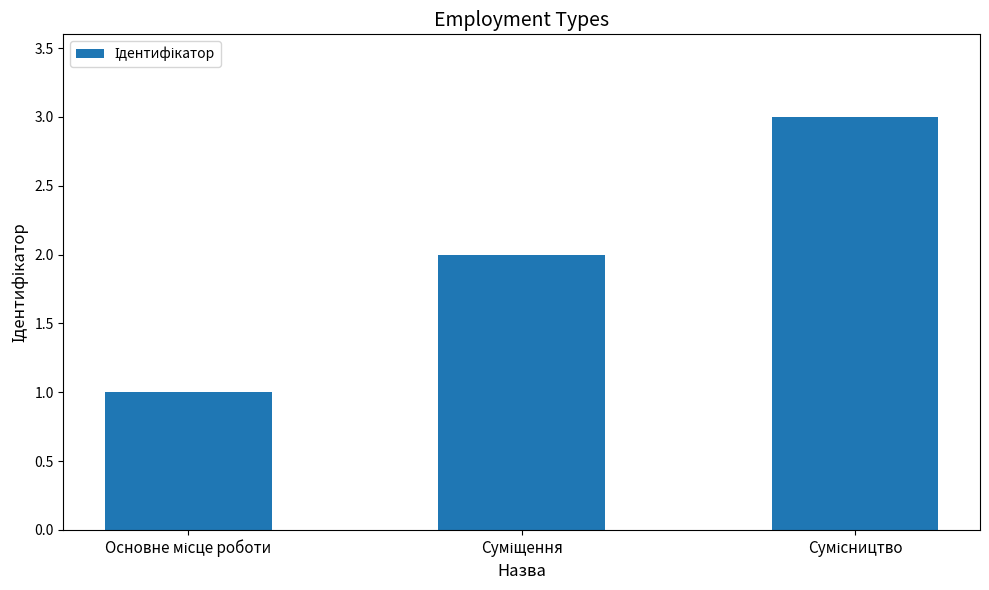

What is the average value?

2